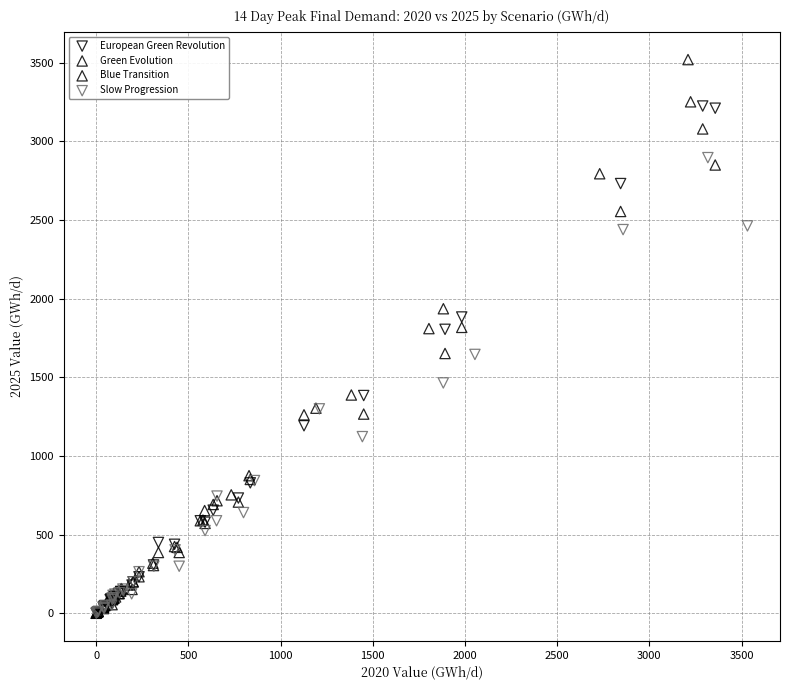

Which series contains the highest Y value?

Blue Transition